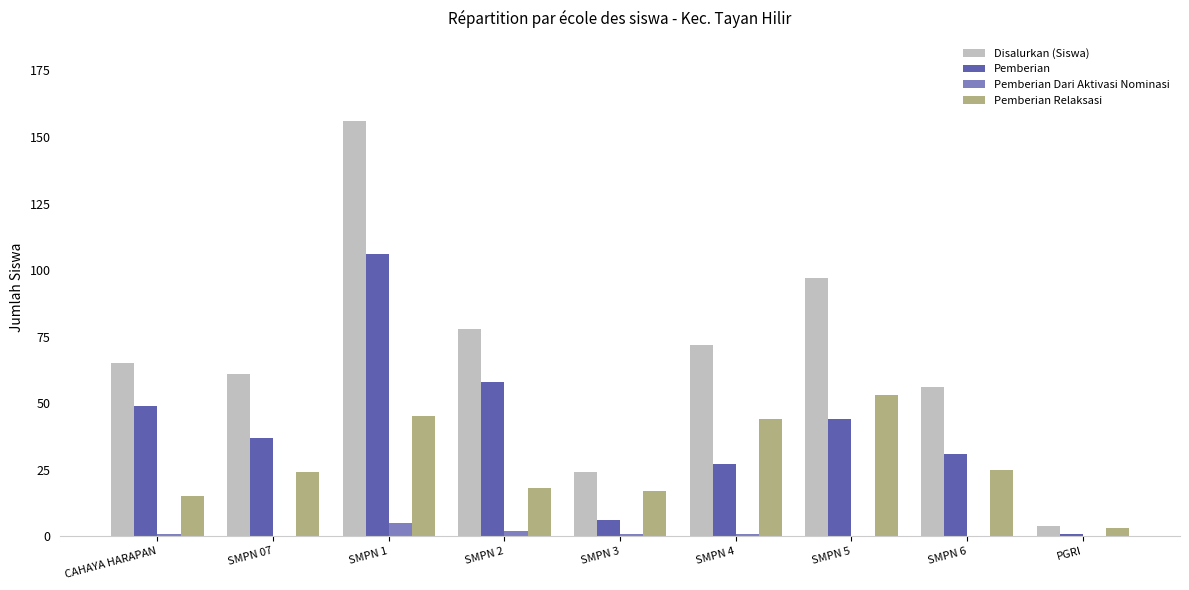

At which category is the sum across all series the highest?

SMPN 1